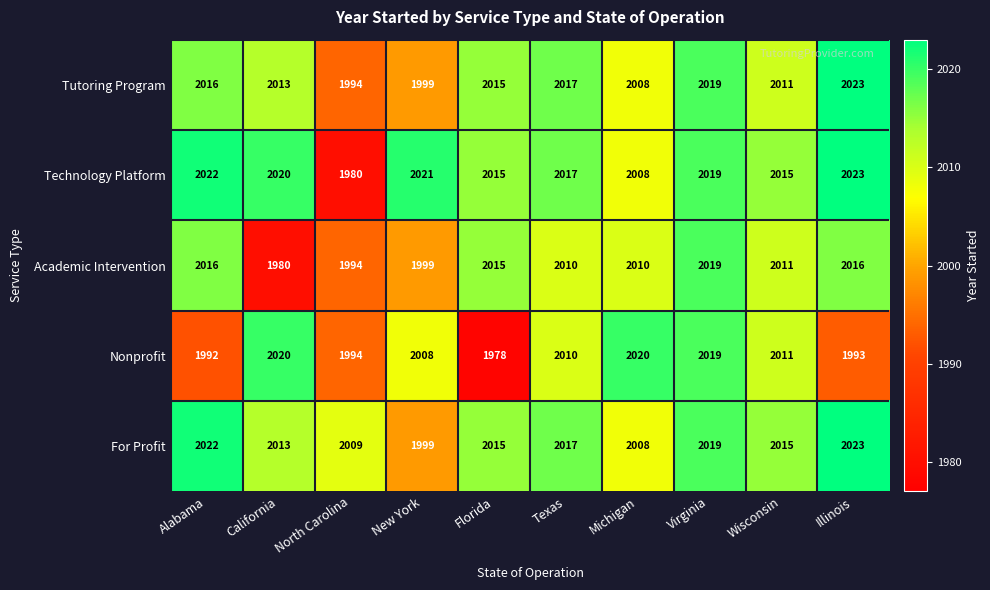

Count the number of data series in this chart.

5